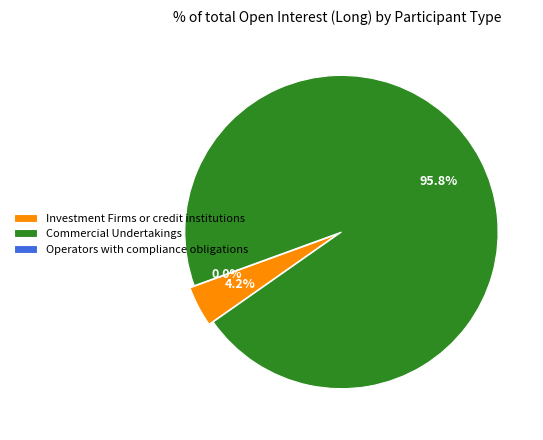

Between Operators with compliance obligations and Investment Firms or credit institutions, which is larger?

Investment Firms or credit institutions